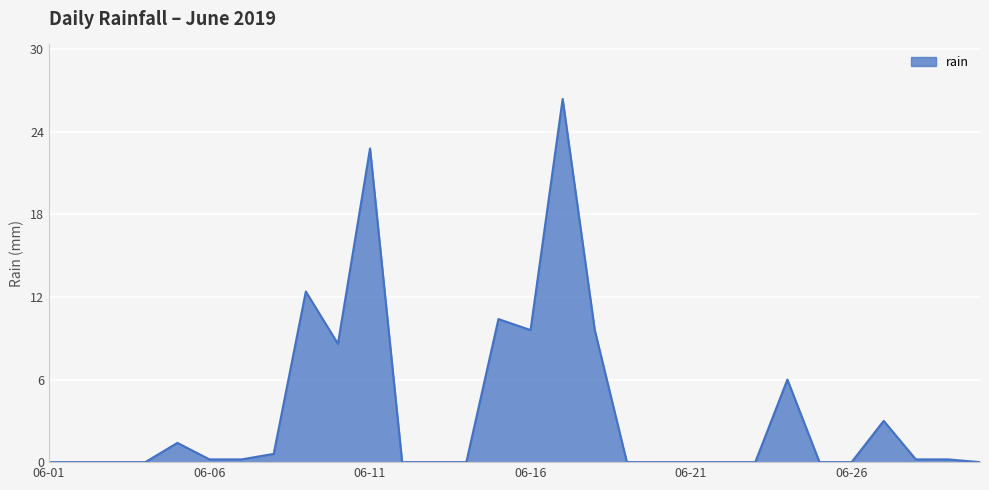

What is the difference between the maximum and minimum values?

26.4